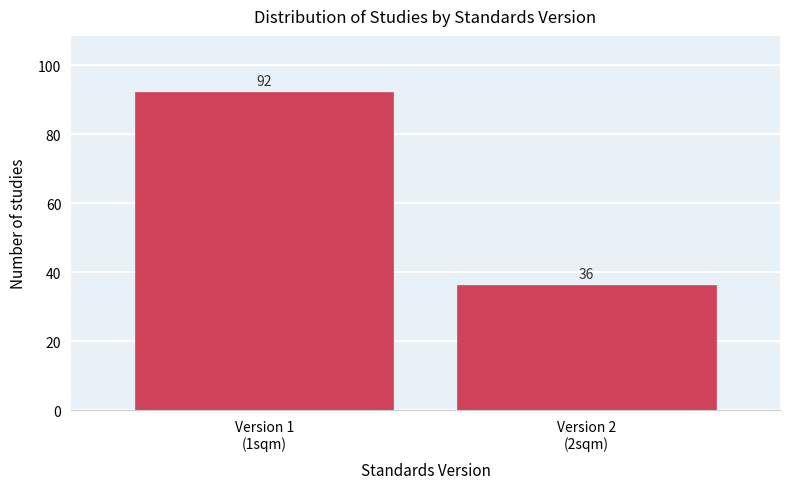

Reading right to left, what are all the values shown in this chart?

36	92